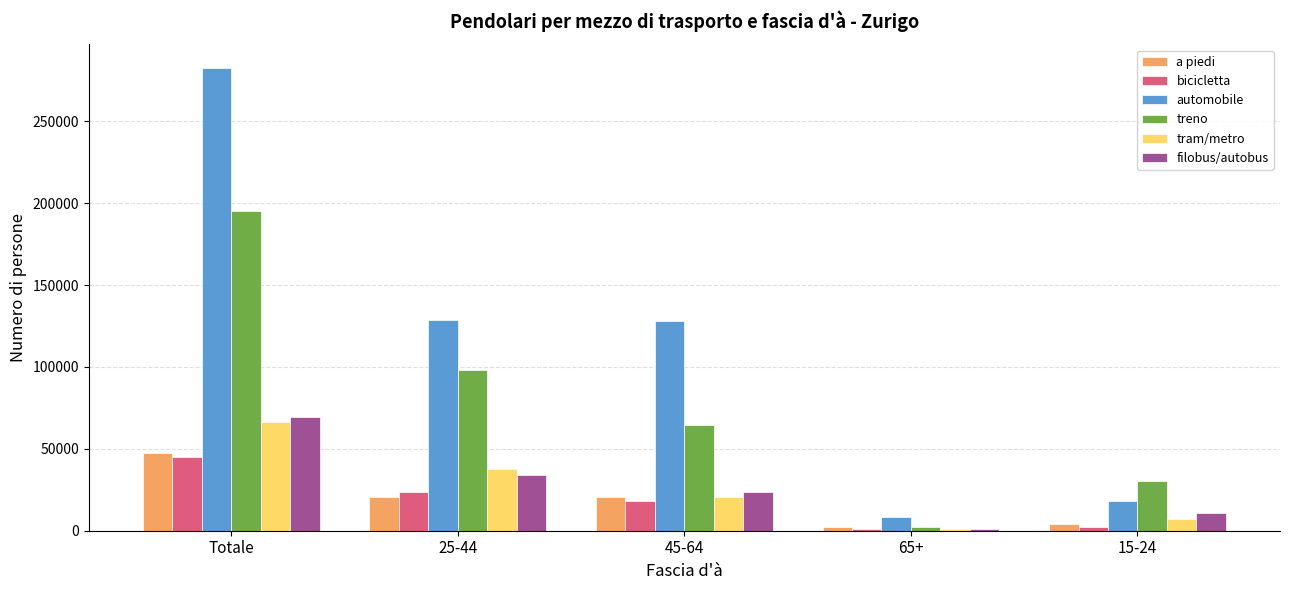

What are all the series names shown in the legend?

a piedi, bicicletta, automobile, treno, tram/metro, filobus/autobus